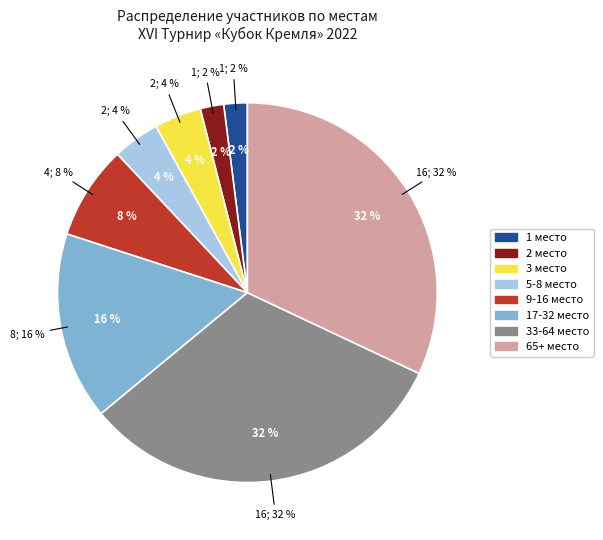

What portion of the pie excludes 33-64 место?

68.0%